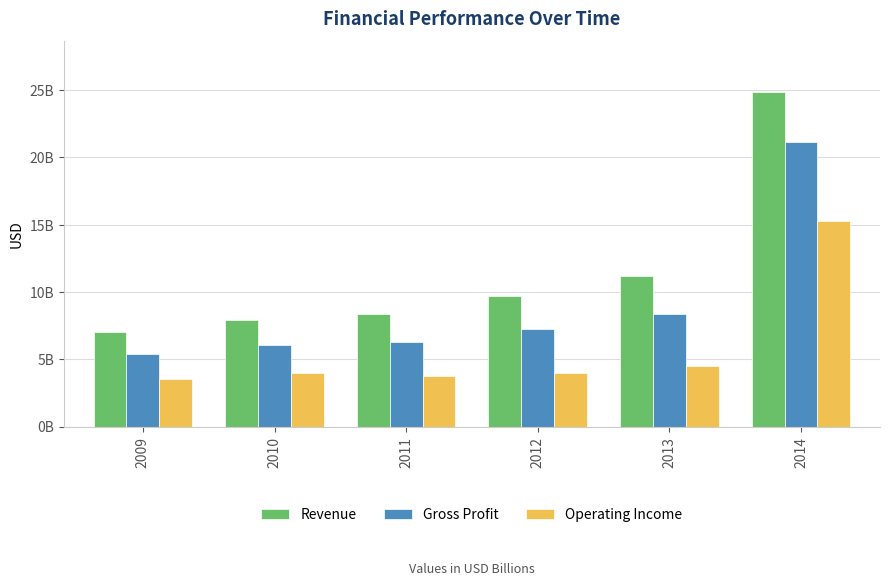

Are the bars horizontal?

No